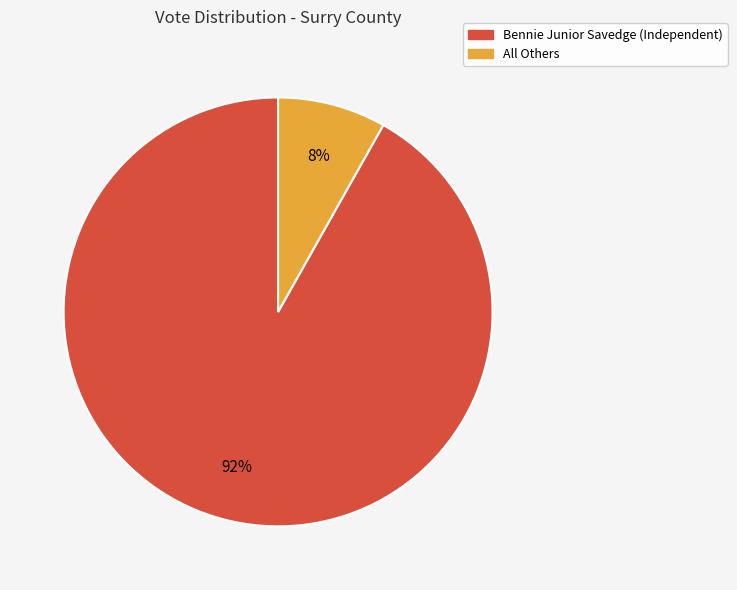

How many slices are in this pie chart?

2